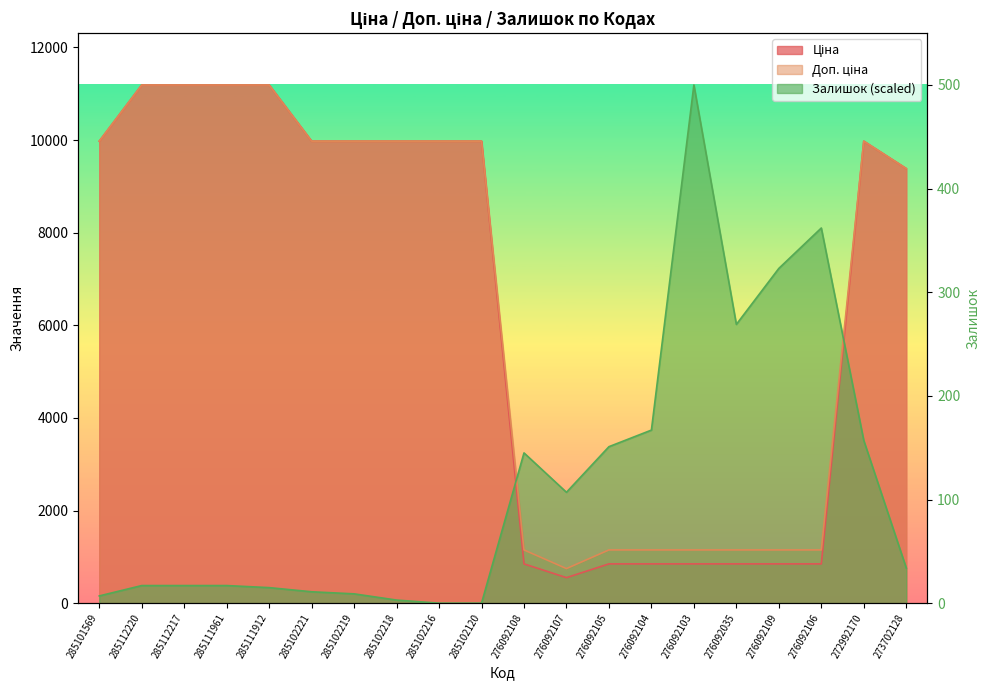

Rank the categories by Ціна value from lowest to highest.

276092107, 276092108, 276092105, 276092104, 276092103, 276092035, 276092109, 276092106, 273702128, 285101569, 285102221, 285102219, 285102218, 285102216, 285102120, 272992170, 285112220, 285112217, 285111961, 285111912